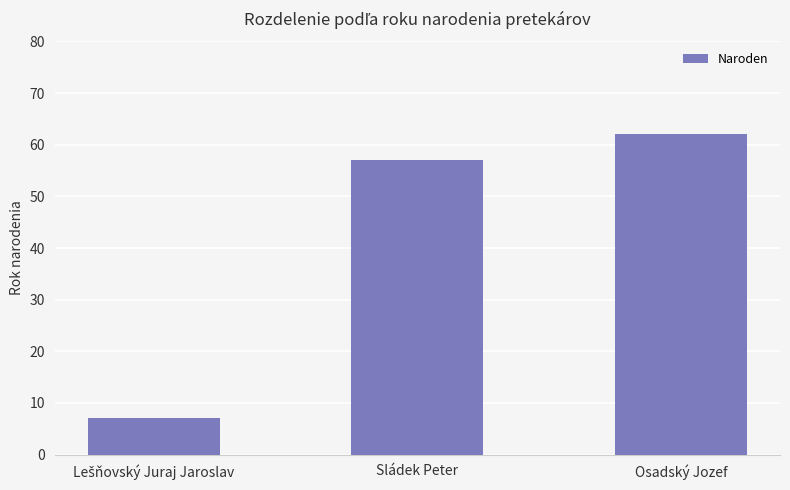

What is the minimum value shown in the chart?

7